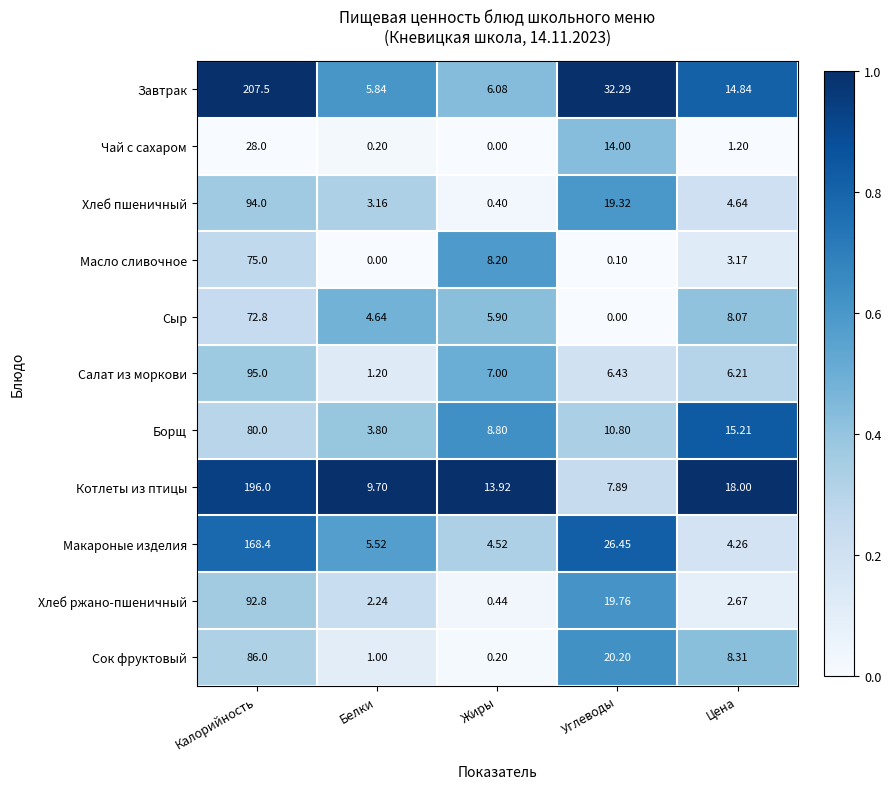

Rank the series by their maximum value, from highest to lowest.

Завтрак, Котлеты из птицы, Макароные изделия, Салат из моркови, Хлеб пшеничный, Хлеб ржано-пшеничный, Сок фруктовый, Борщ, Масло сливочное, Сыр, Чай с сахаром